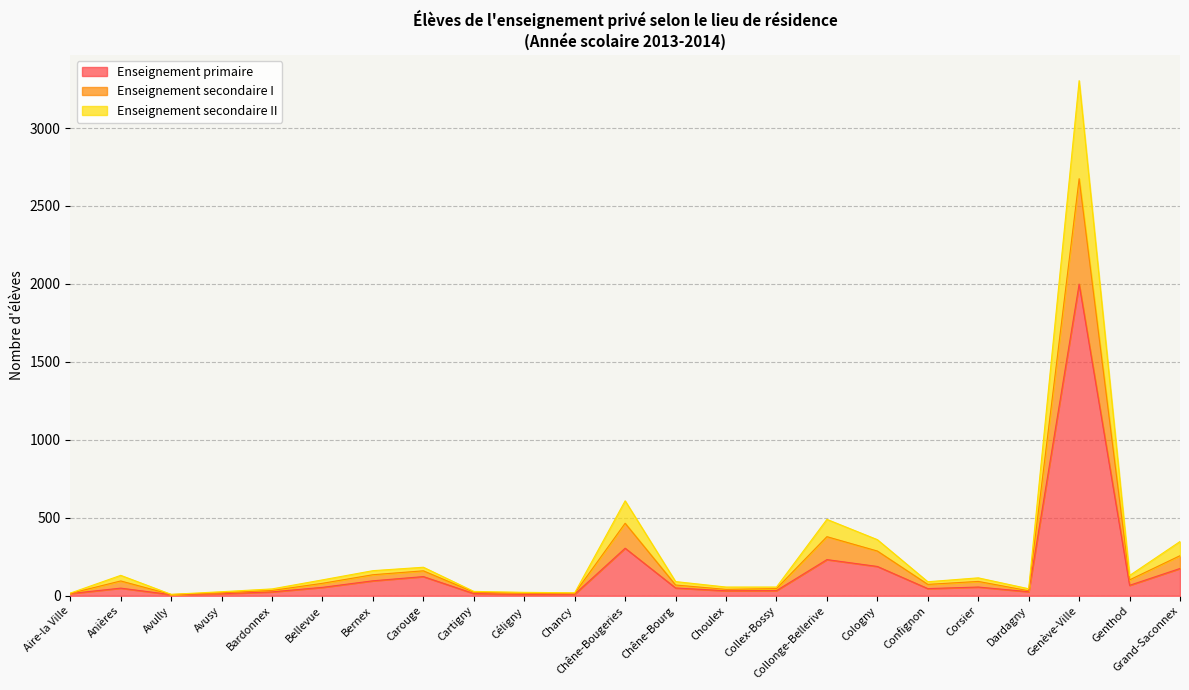

At which category is the sum across all series the highest?

Genève-Ville